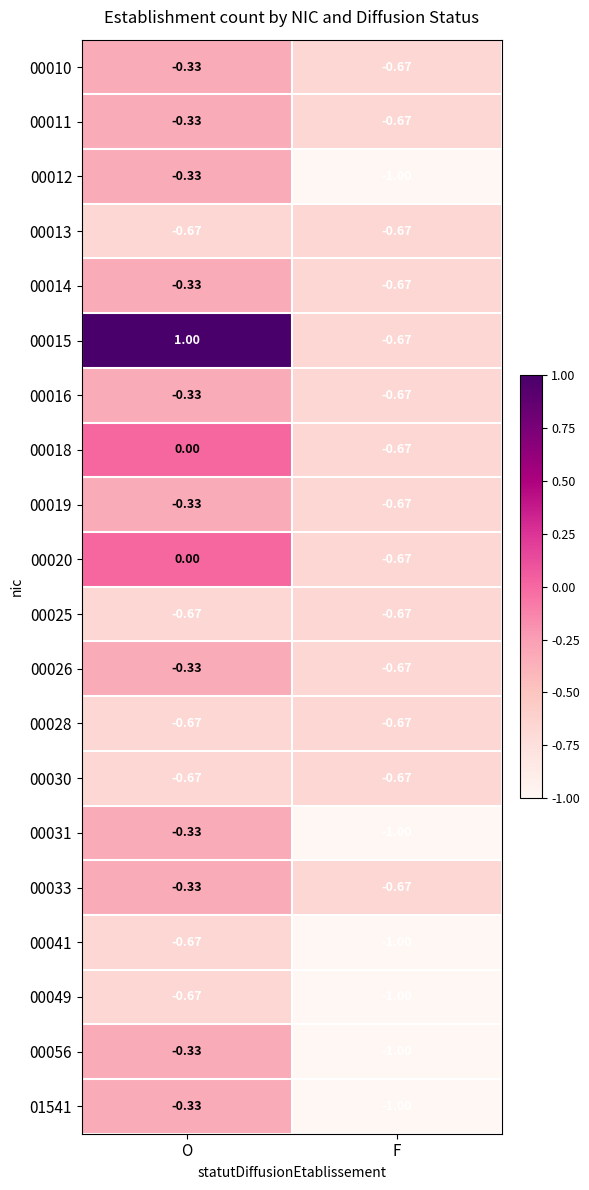

At which category is the sum across all series the highest?

O